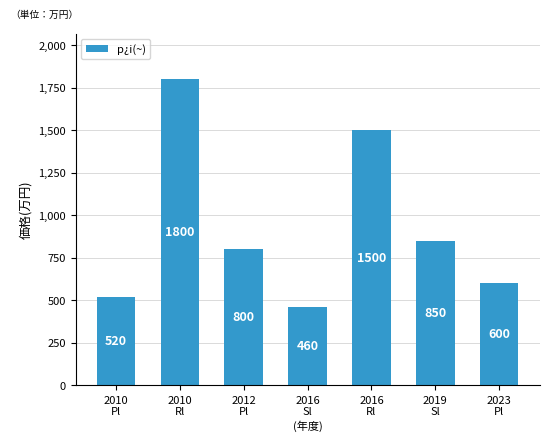

Which category has the lowest value across all series?

2016
Sl